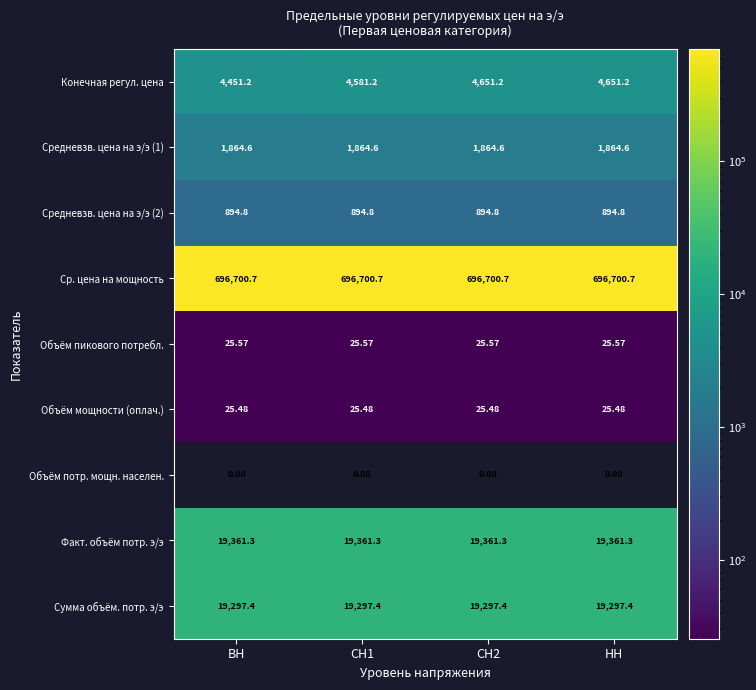

Which series has the widest spread of values?

Конечная регул. цена